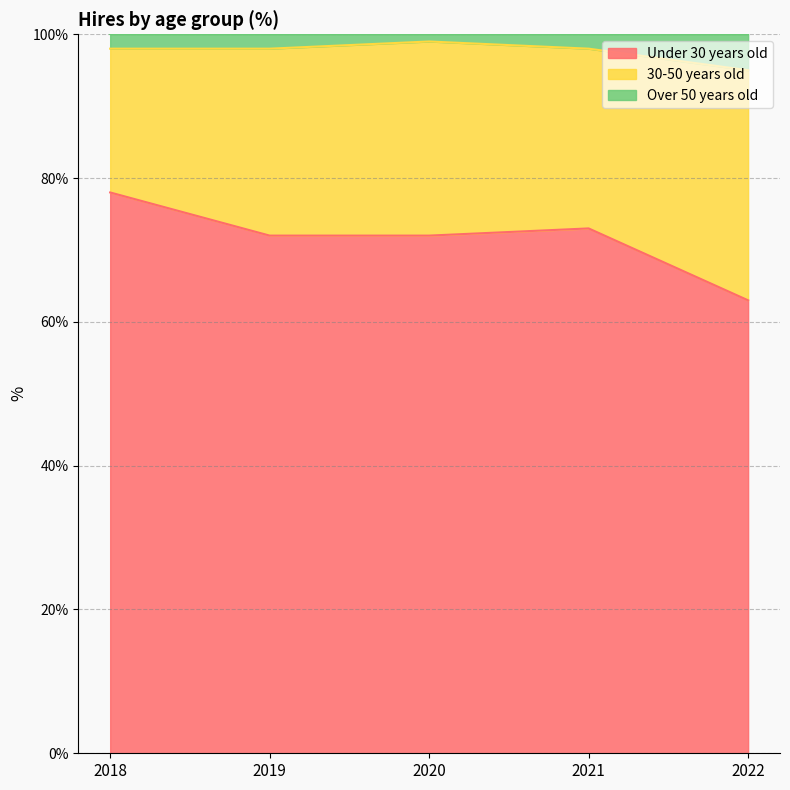

At which label does Under 30 years old reach its peak?

2018